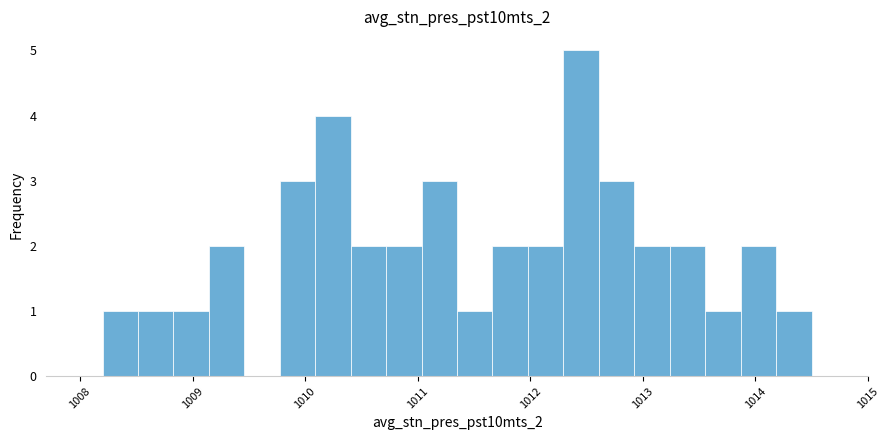

Around what value on the x-axis is the tallest bar? Give the approximate position of its centre, as read against the axis.

1012.5